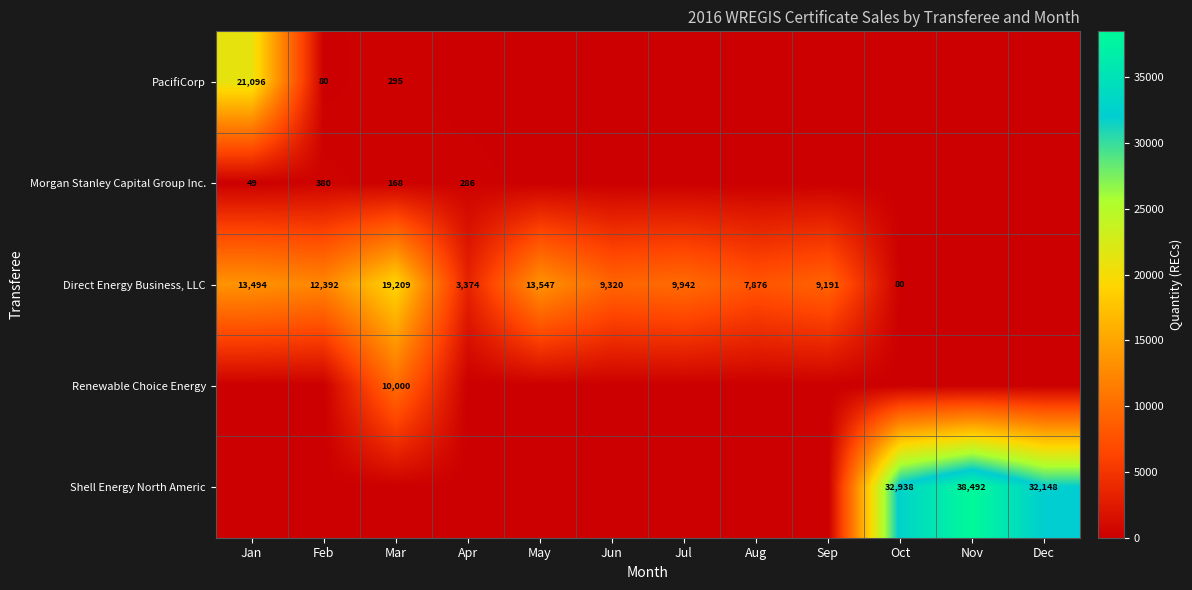

Is it true that Direct Energy Business, LLC equals 4380 at Sep?

False